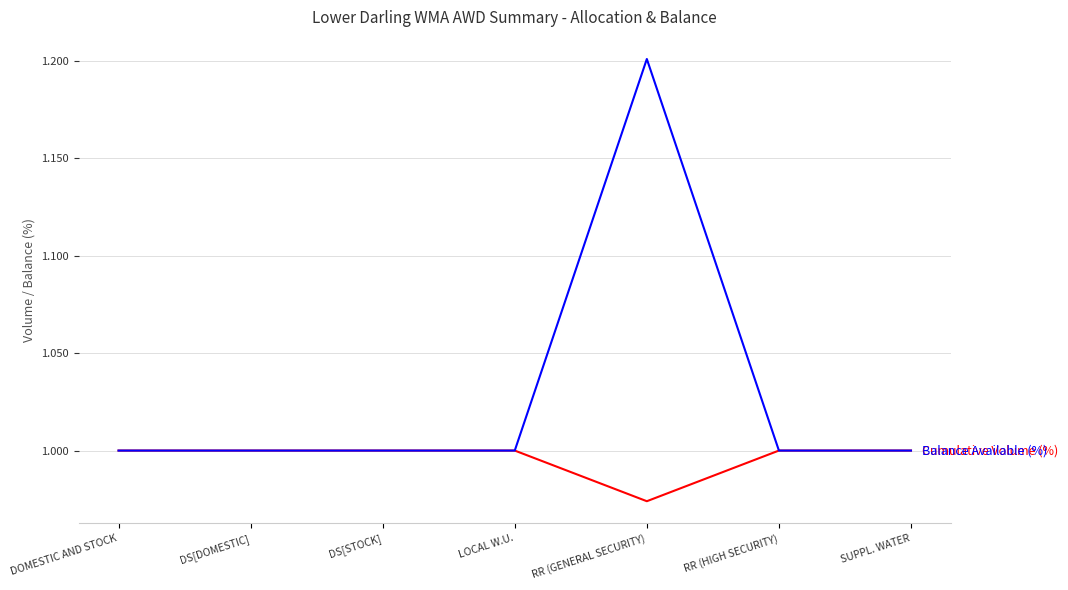

What position from the left is LOCAL W.U.?

4